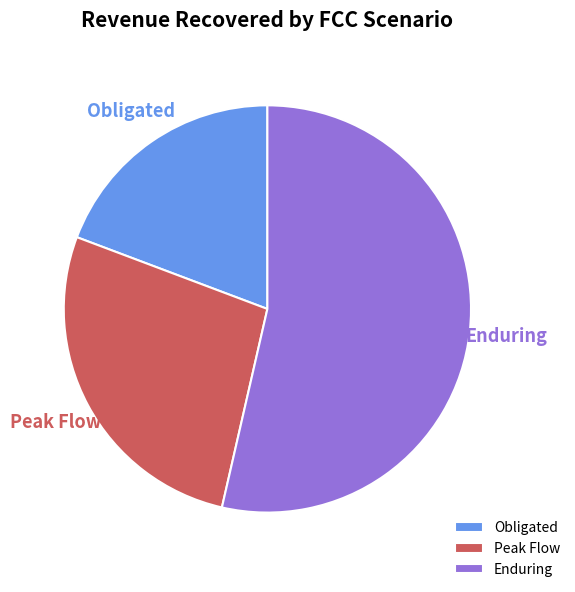

How many segments does this pie chart have?

3